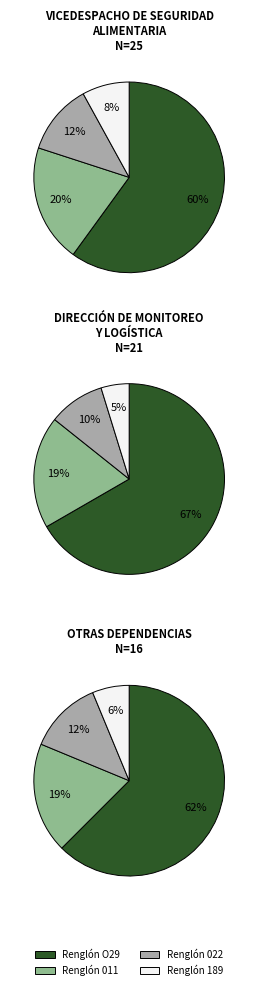

True or false: 1 accounts for 25% of the total.

False